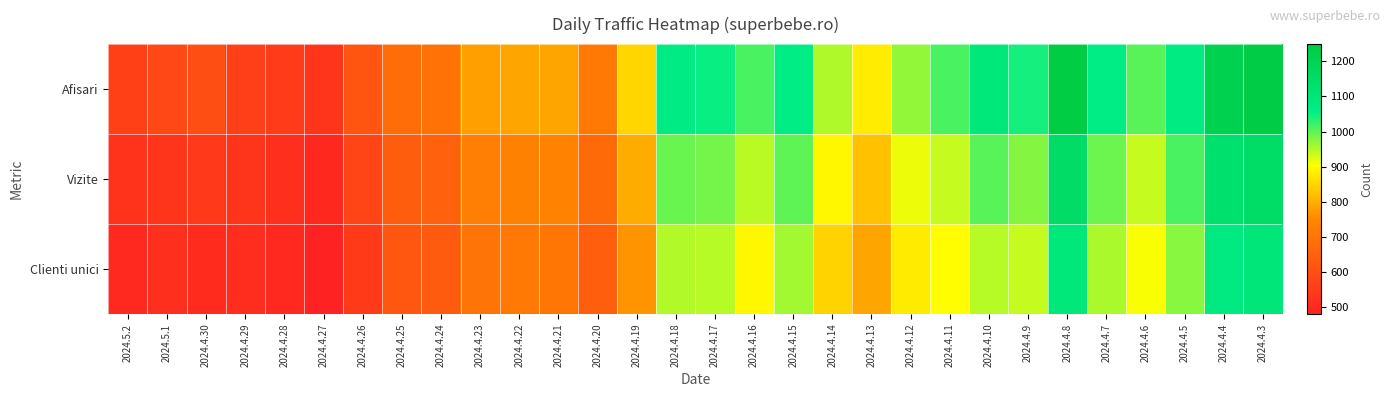

Which has a higher value, 2024.4.15 or 2024.4.27?

2024.4.15